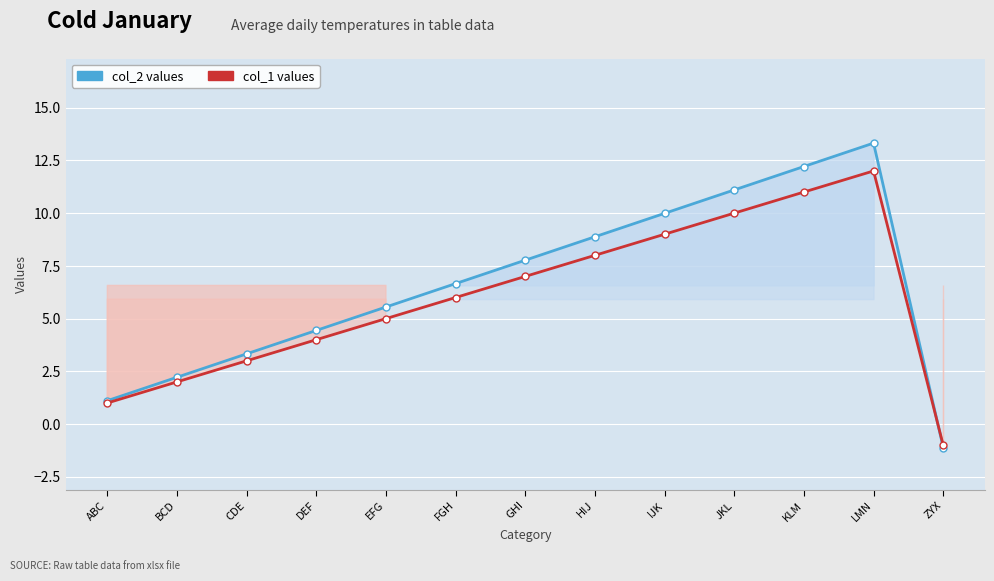

Between ZYX and EFG, which is larger?

EFG